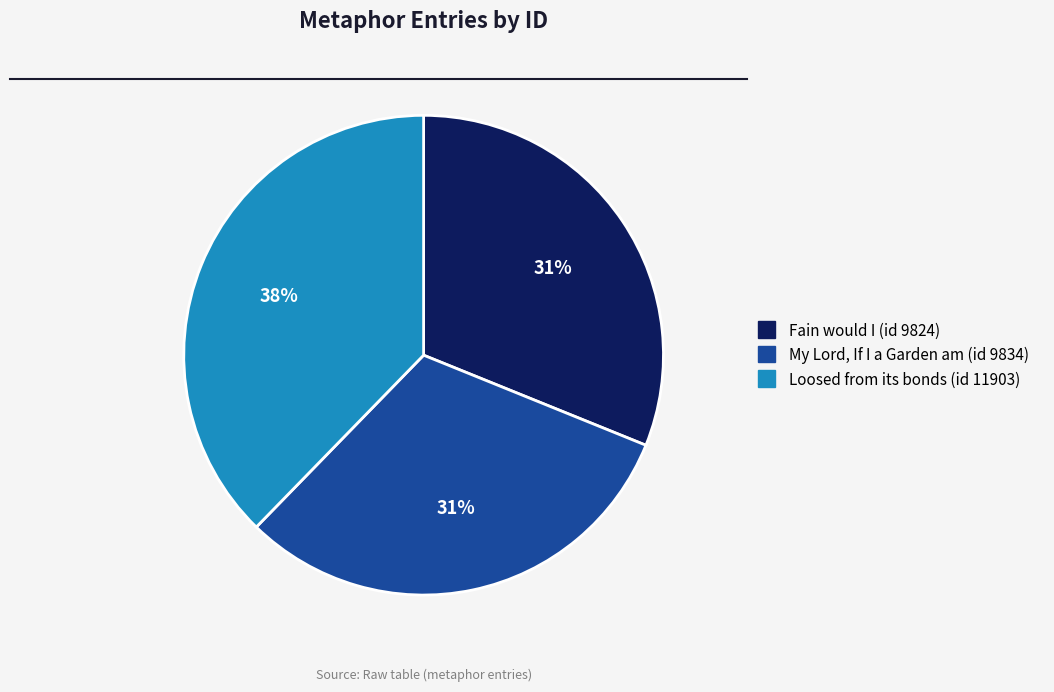

To the nearest percent, what is the average slice percentage?

33%